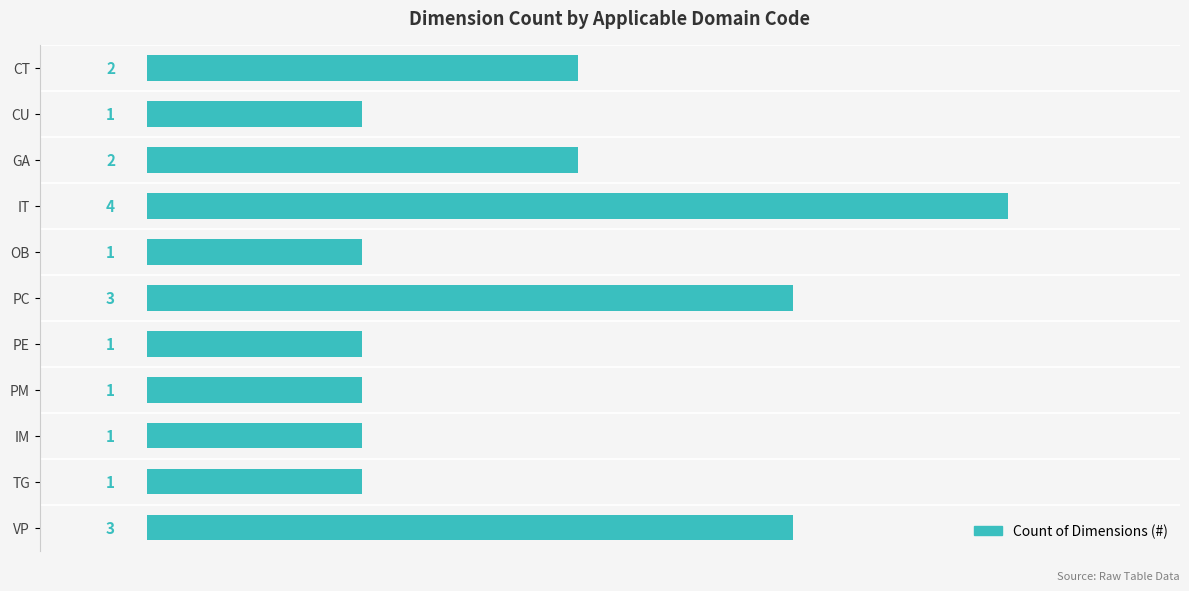

What is the label of the 11th bar from the top?

VP